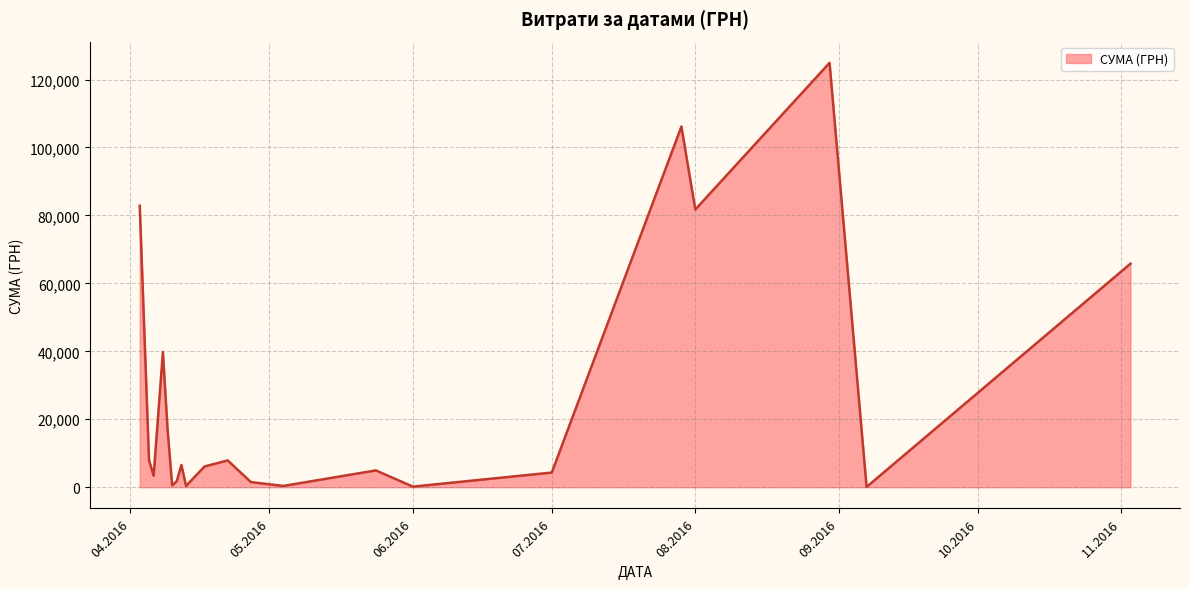

What is the greatest value displayed?

124904.8